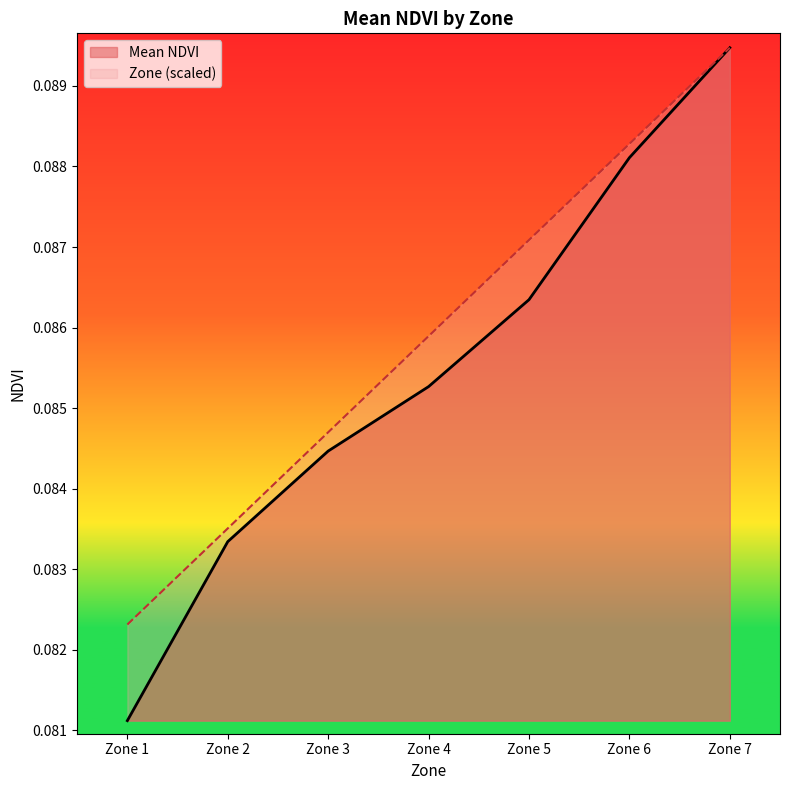

How many Mean NDVI values are between 0 and 1?

7